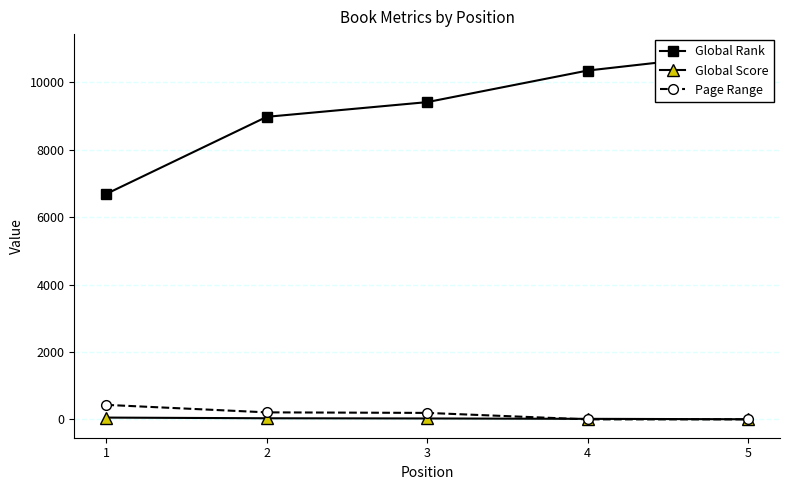

What is the difference between the maximum and minimum values in the Global Score series?

49